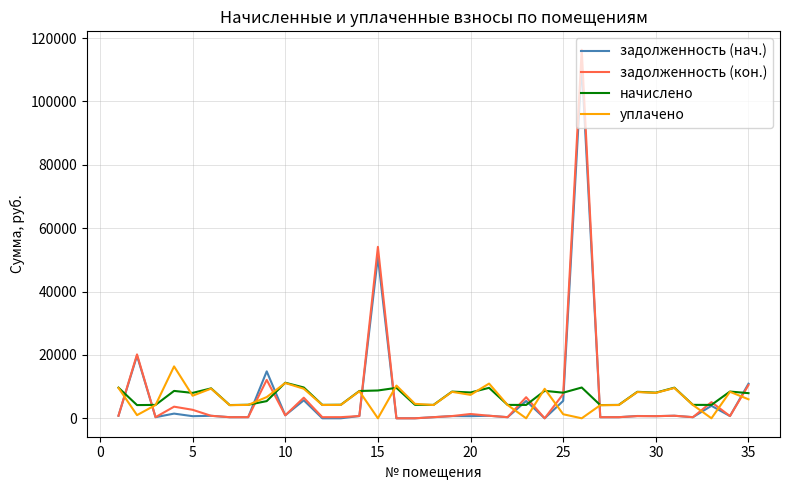

In начислено, how many points are higher than both neighbors (excluding endpoints)?

11